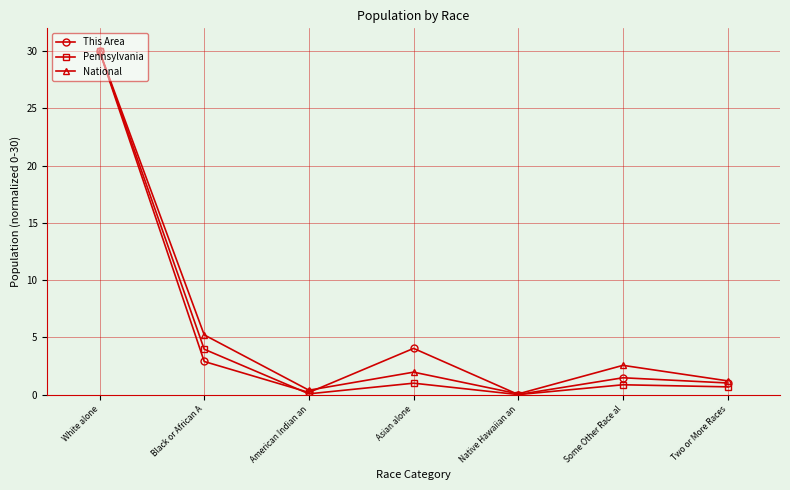

How many values in the National series exceed 1?

5